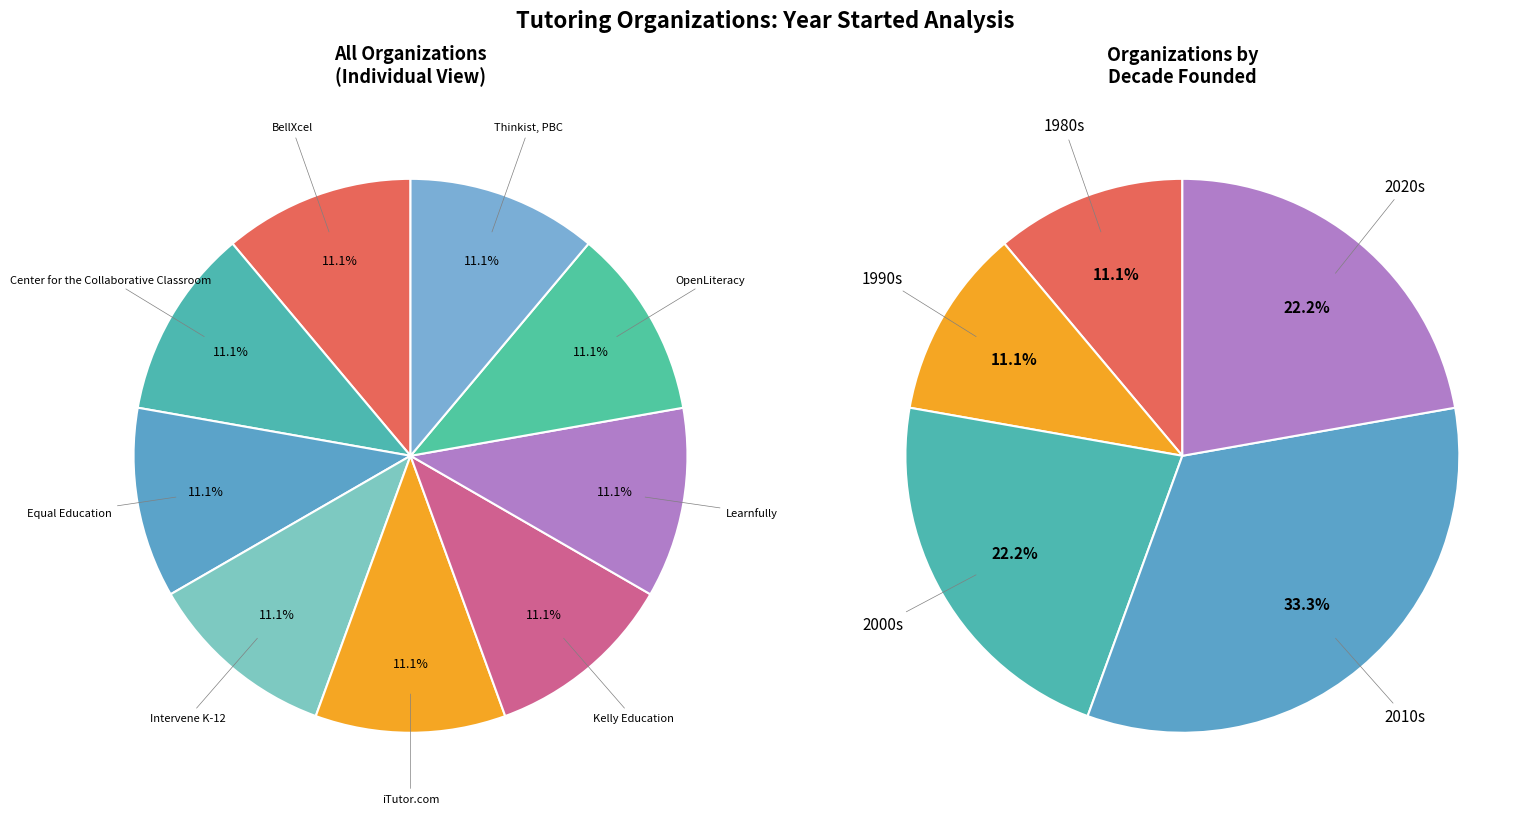

Rank the categories by value from highest to lowest.

Learnfully, OpenLiteracy, Equal Education, Intervene K-12, iTutor.com, Thinkist, PBC, Kelly Education, BellXcel, Center for the Collaborative Classroom